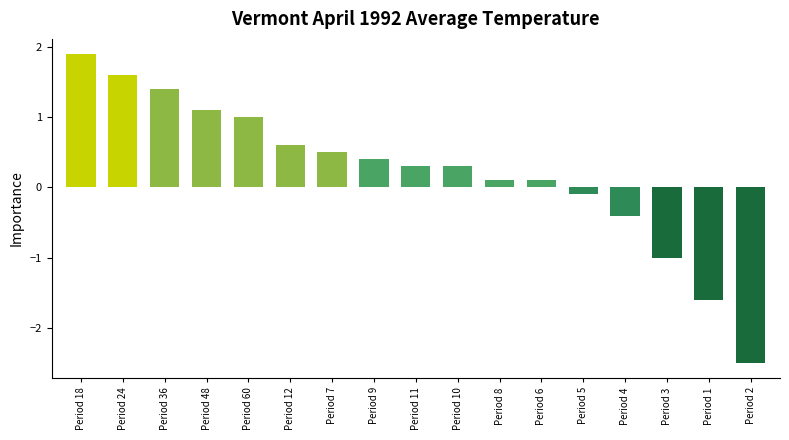

At which category does the chart reach its minimum across all series?

Period 2